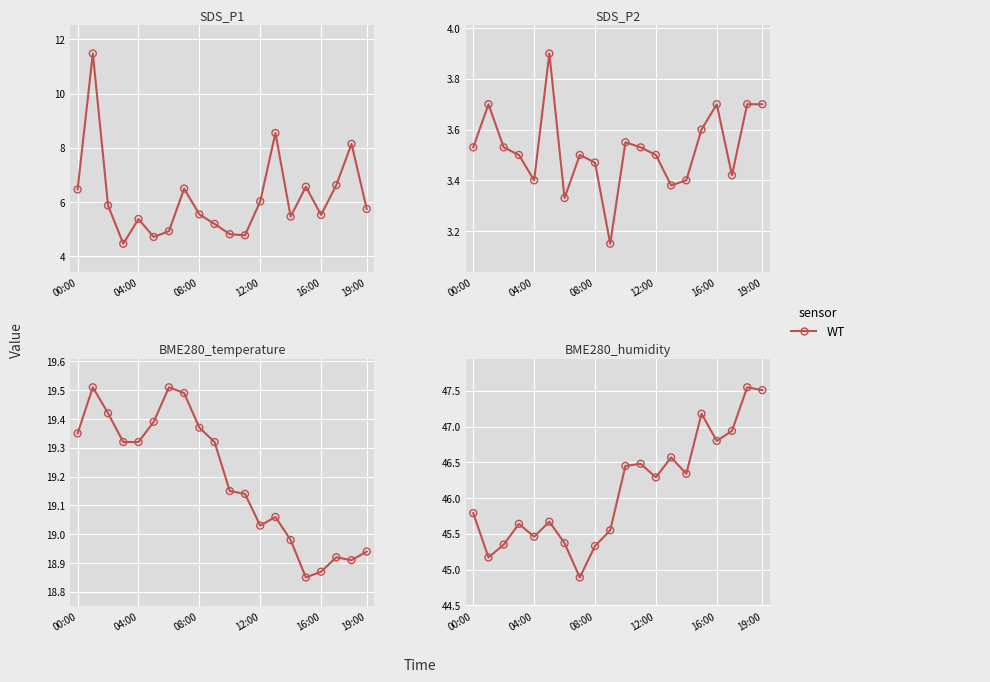

Between 17 and 16:00, which is larger?

17